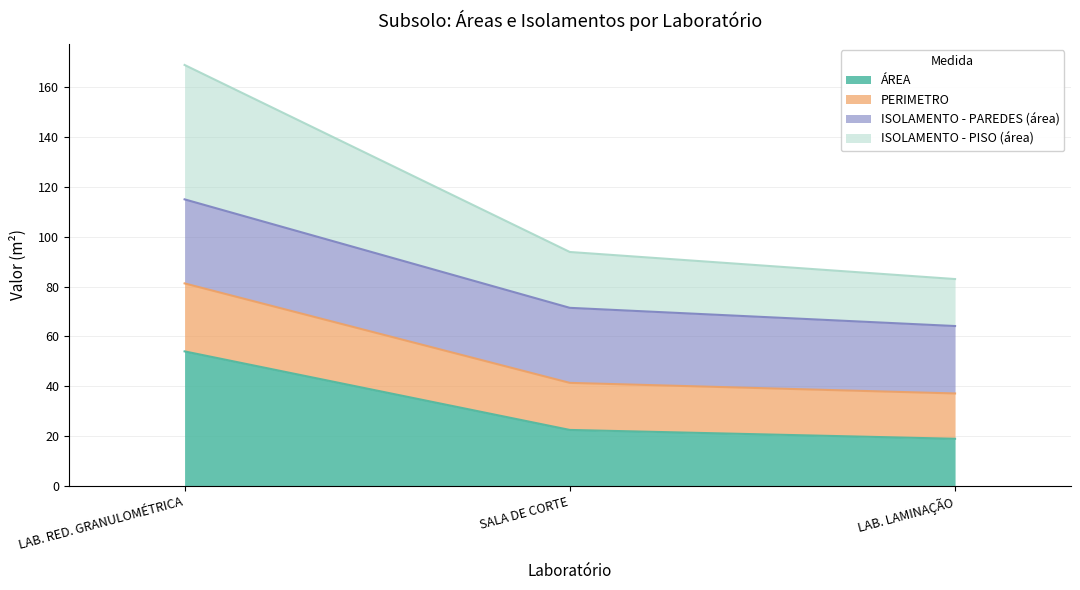

Between LAB. RED. GRANULOMÉTRICA and SALA DE CORTE, which is larger?

LAB. RED. GRANULOMÉTRICA